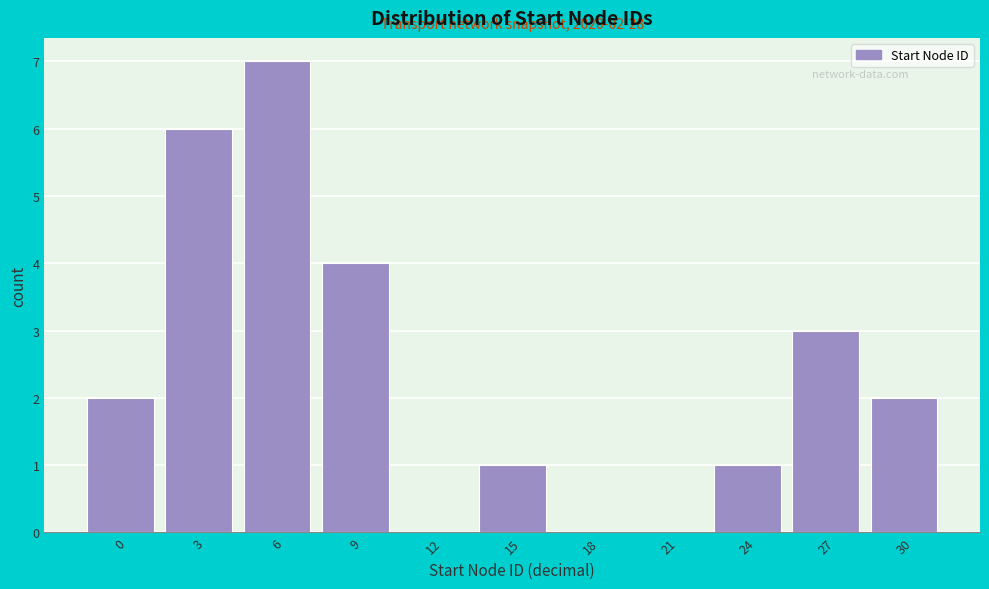

Reading left to right, extract all data points from this chart.

0=2	3=6	6=7	9=4	12=0	15=1	18=0	21=0	24=1	27=3	30=2